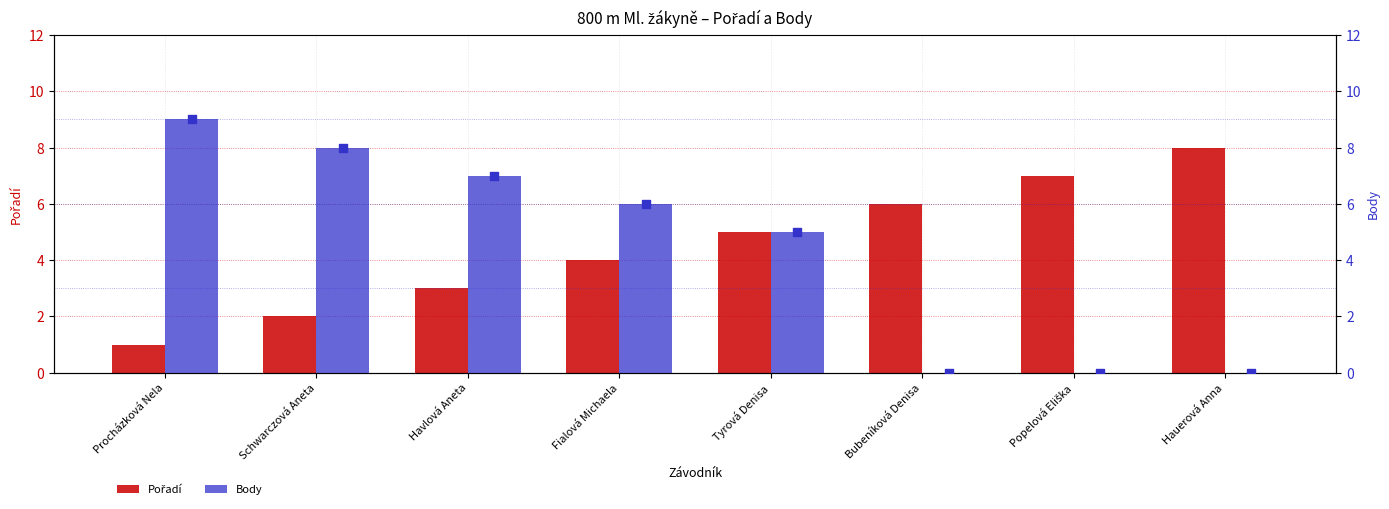

What is the total value across all series at Hauerová Anna?

8